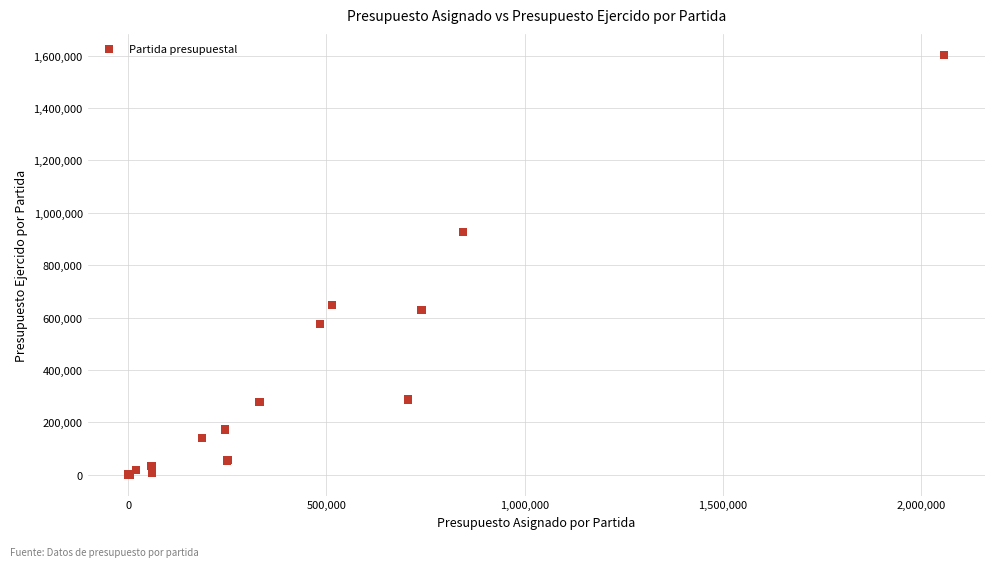

What Y value in the scatter plot is closest to 801709?

926192.5